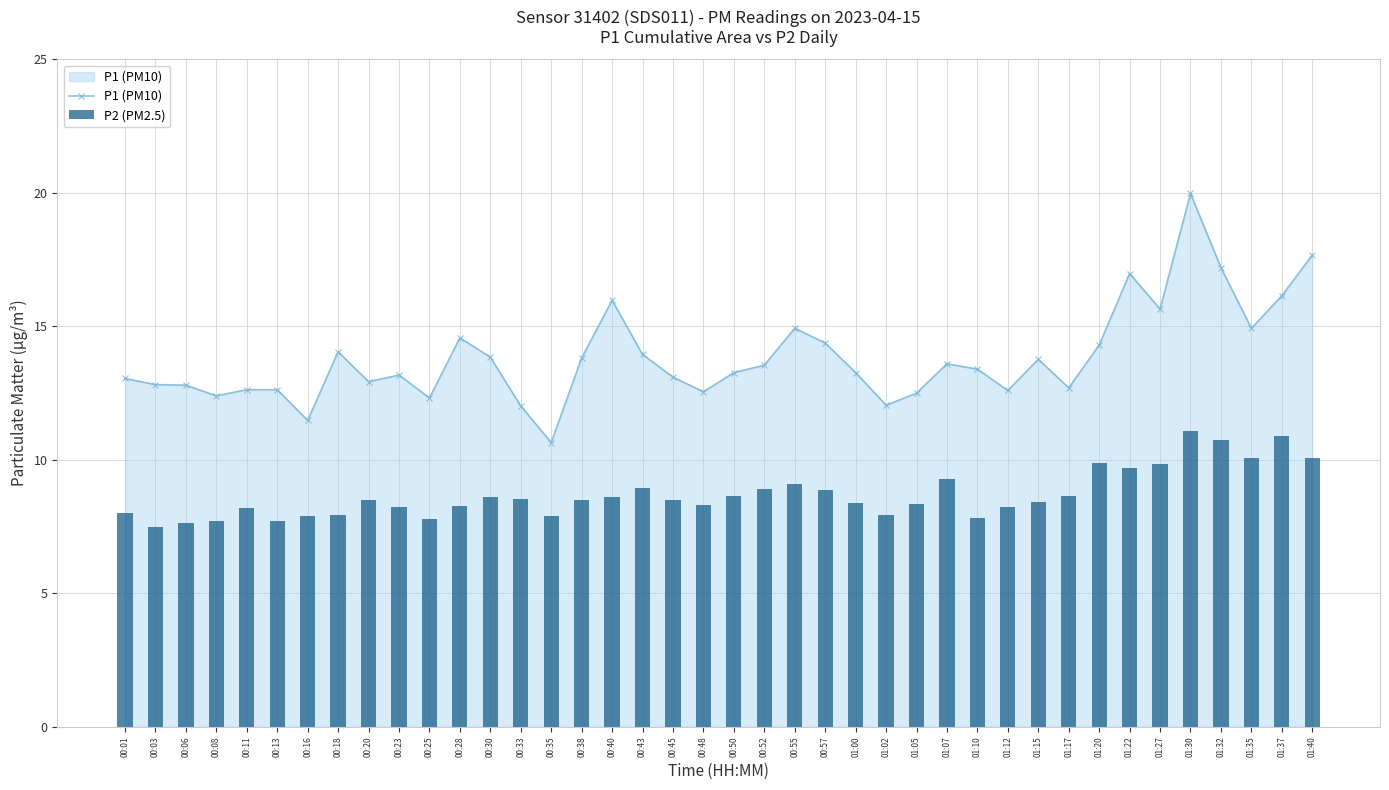

What value does the P2 (PM2.5) series have at 01:22?

9.7